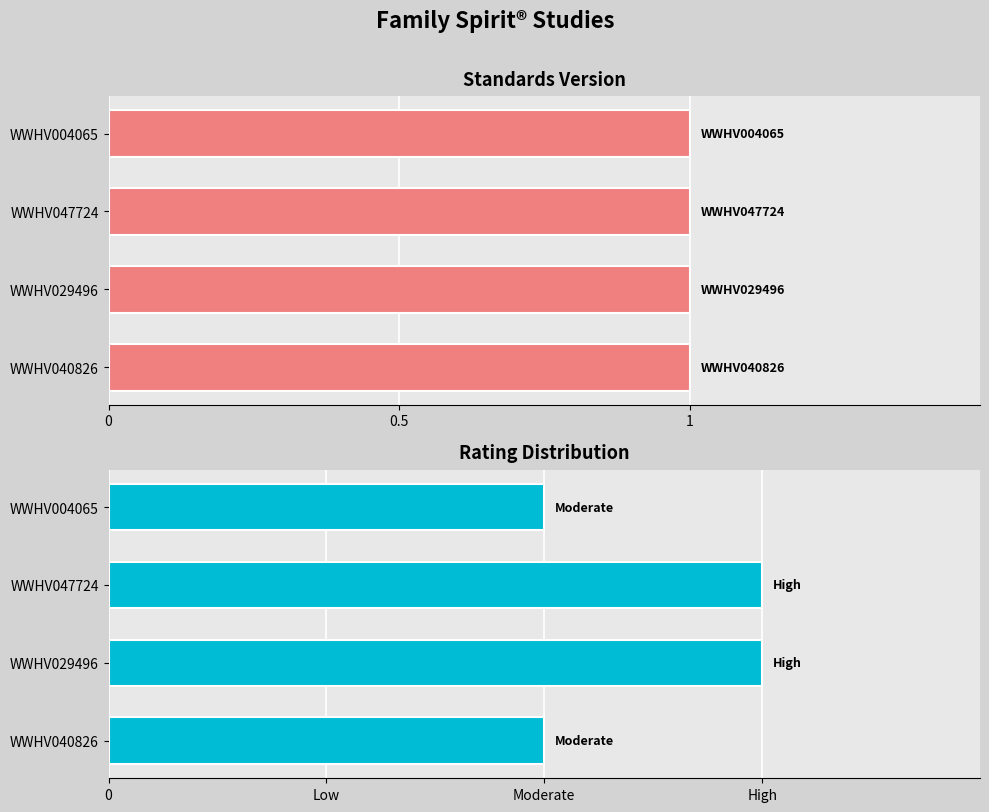

The Rating series shows 3.0 at WWHV047724. True or false?

True